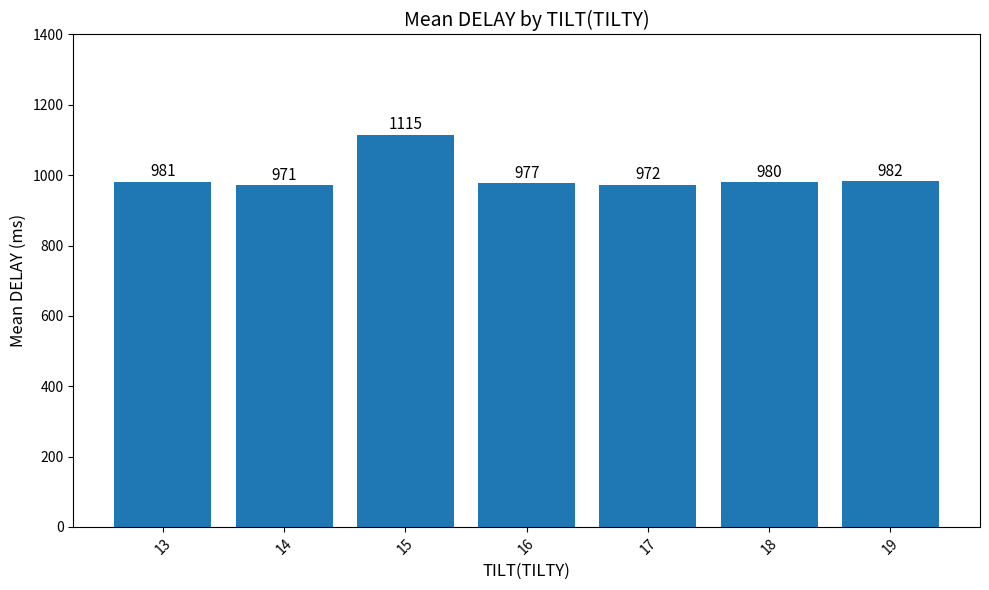

What is the change in value from 15 to 19?

-132.8